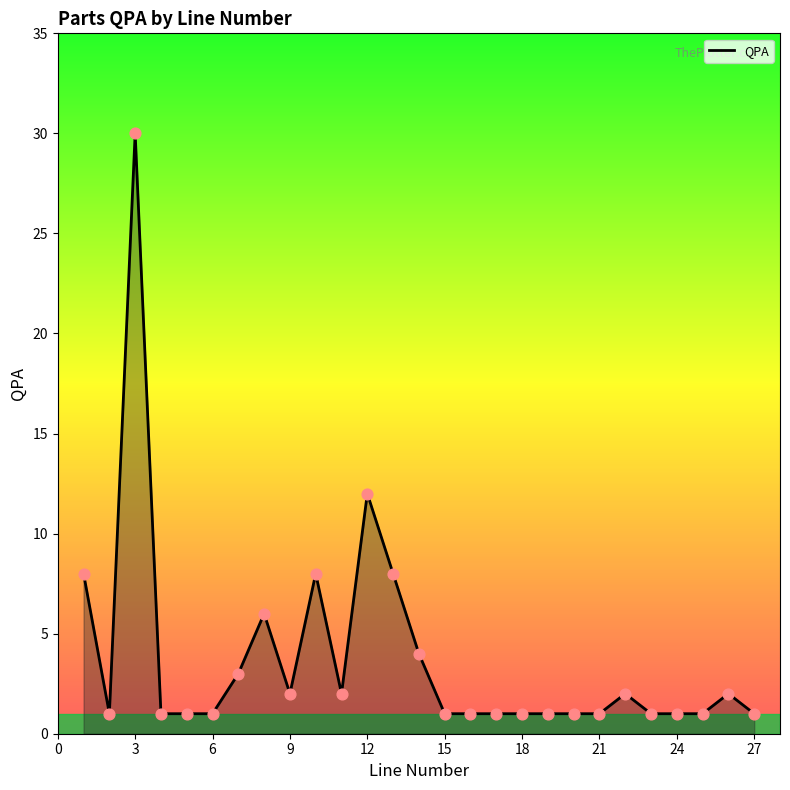

What is the maximum value shown in the chart?

30